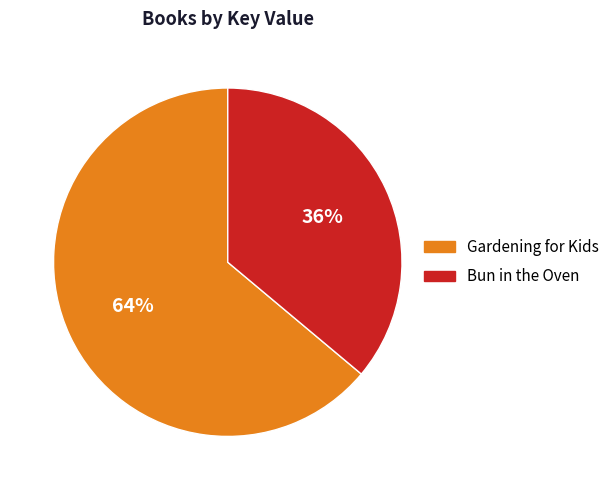

Is it true that Gardening for Kids is 73% of the pie?

False